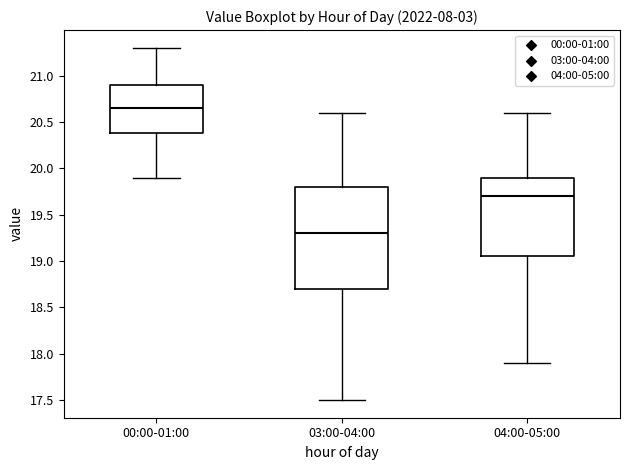

Reading left to right, transcribe this box plot: for each box, give where its median line is, the range the box spans, and where its two whiskers end, as read against the y-axis. The values are not printed on the chart, so give them approximately, as read against the axis.

00:00-01:00: median 20.65, box 20.40 to 20.90, whiskers 19.90 to 21.30
03:00-04:00: median 19.30, box 18.70 to 19.80, whiskers 17.50 to 20.60
04:00-05:00: median 19.70, box 19.05 to 19.90, whiskers 17.90 to 20.60